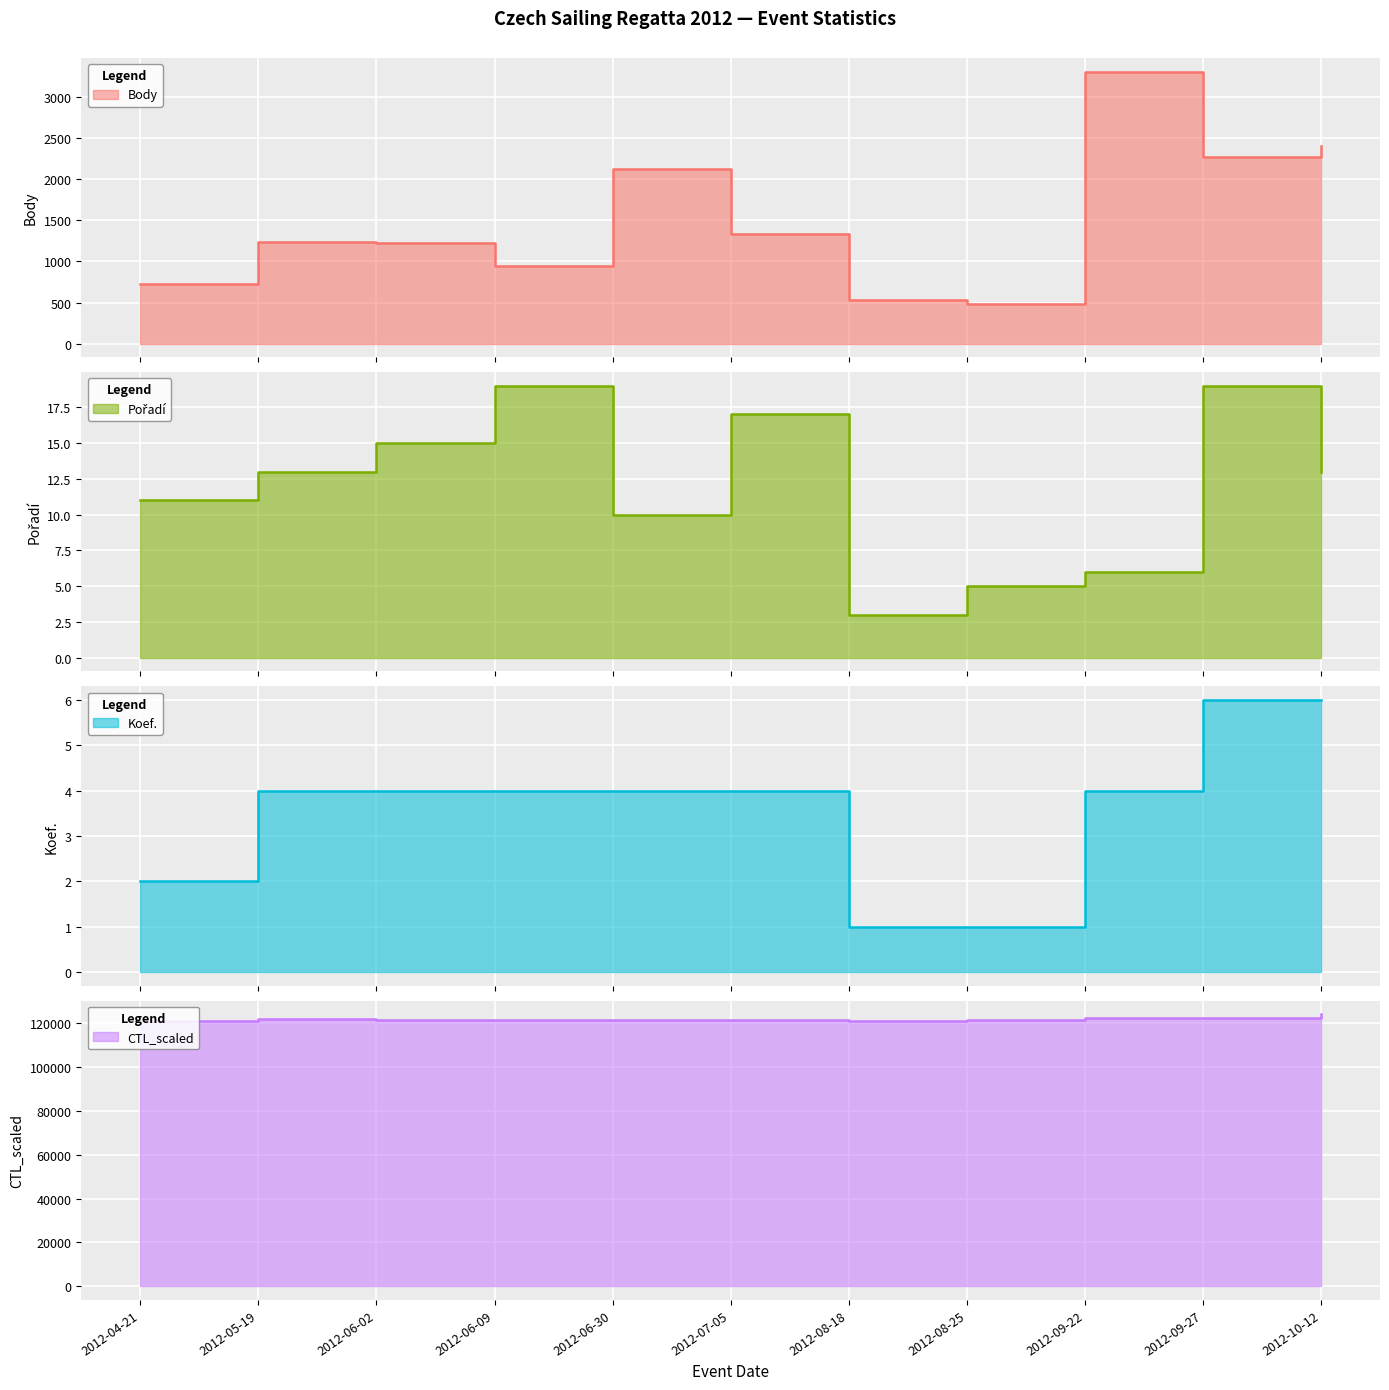

Between 2012-04-21 and 2012-10-12, which series saw the biggest shift?

CTL_scaled